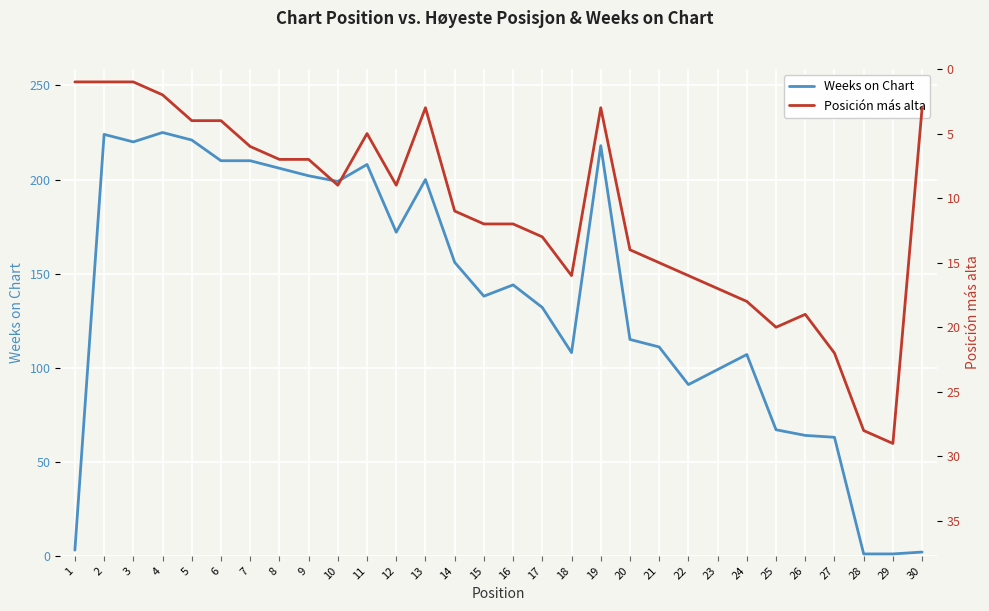

List the labels in order of Weeks on Chart value, largest first.

4, 2, 5, 3, 19, 6, 7, 11, 8, 9, 13, 10, 12, 14, 16, 15, 17, 20, 21, 18, 24, 23, 22, 25, 26, 27, 1, 30, 28, 29